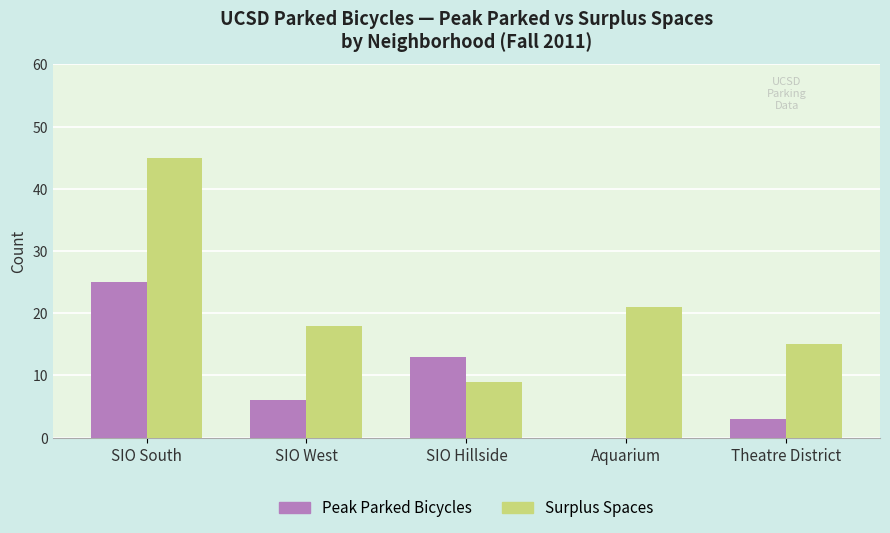

Reading right to left, transcribe all the data shown in this chart.

Peak Parked Bicycles: 3	0	13	6	25
Surplus Spaces: 15	21	9	18	45